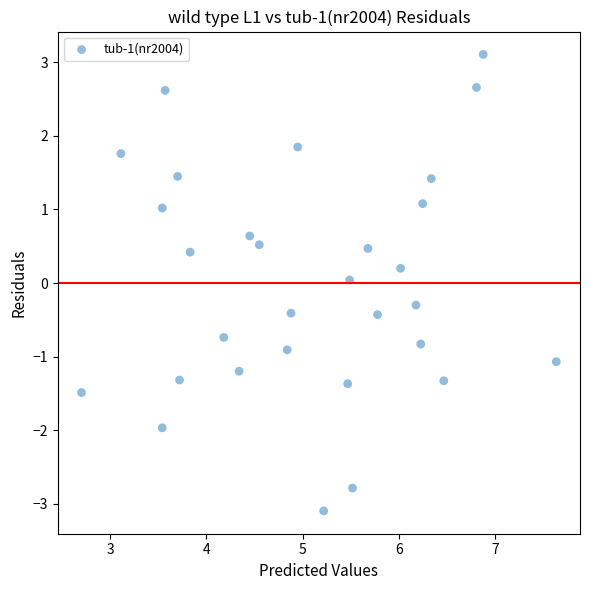

What is the range of X values (max minus min)?

4.9